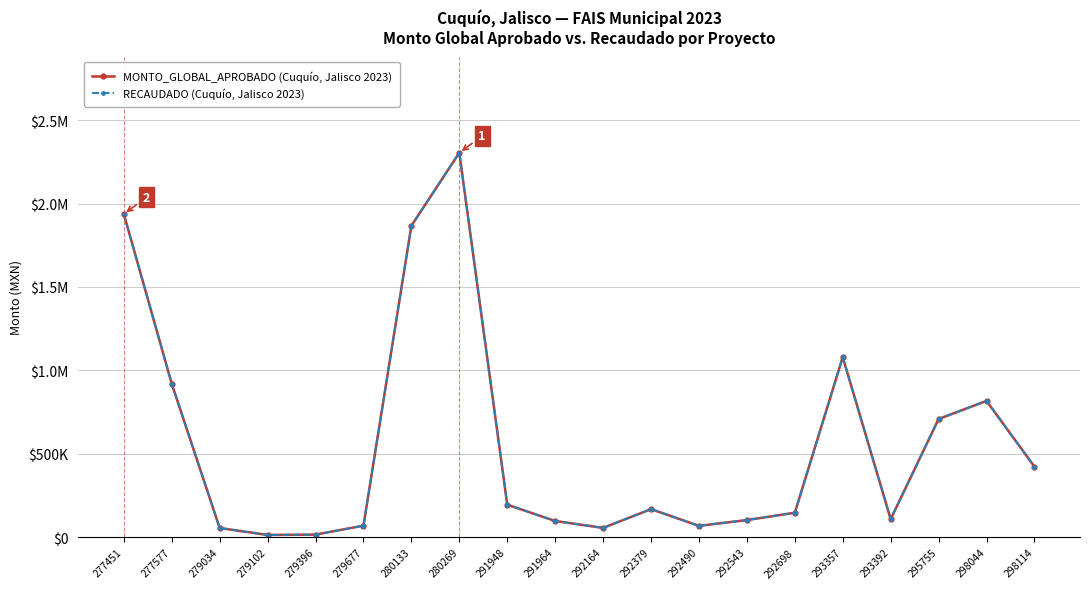

Which series has the largest total across all categories?

MONTO_GLOBAL_APROBADO (Cuquío, Jalisco 2023)